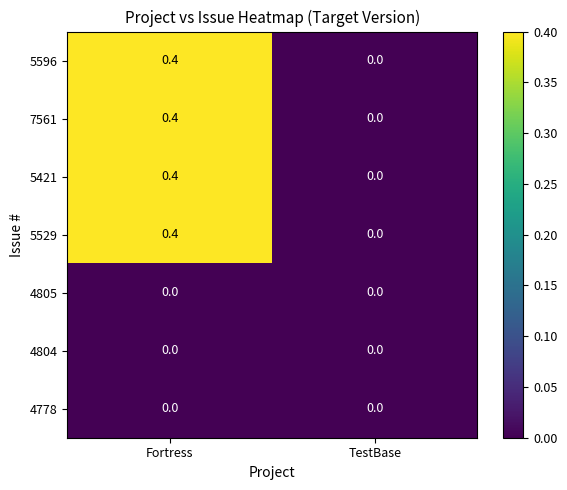

What is the difference between the 5421 values at TestBase and Fortress?

0.4